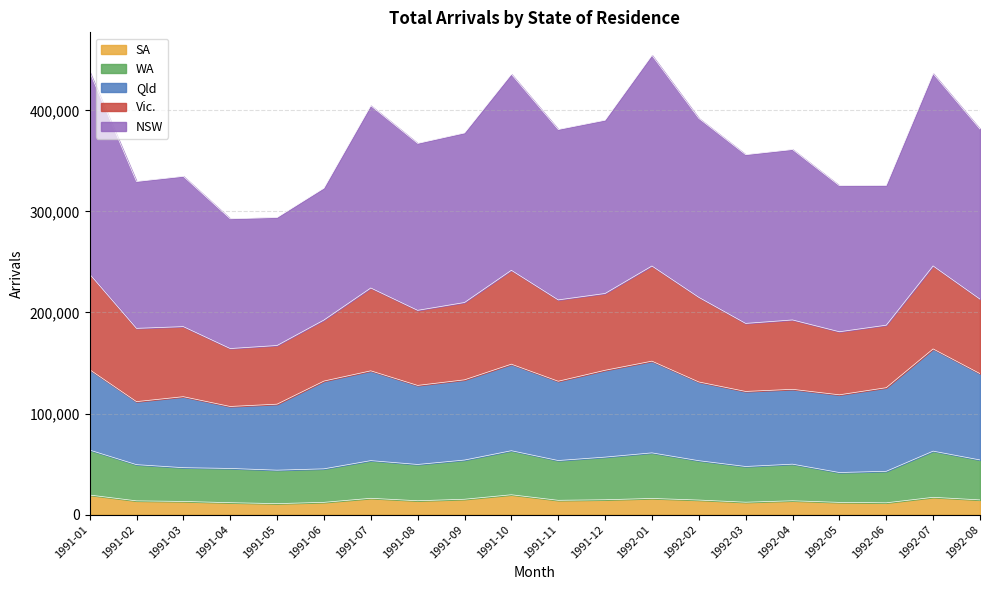

Which category has the lowest value in the NSW series?

1991-04